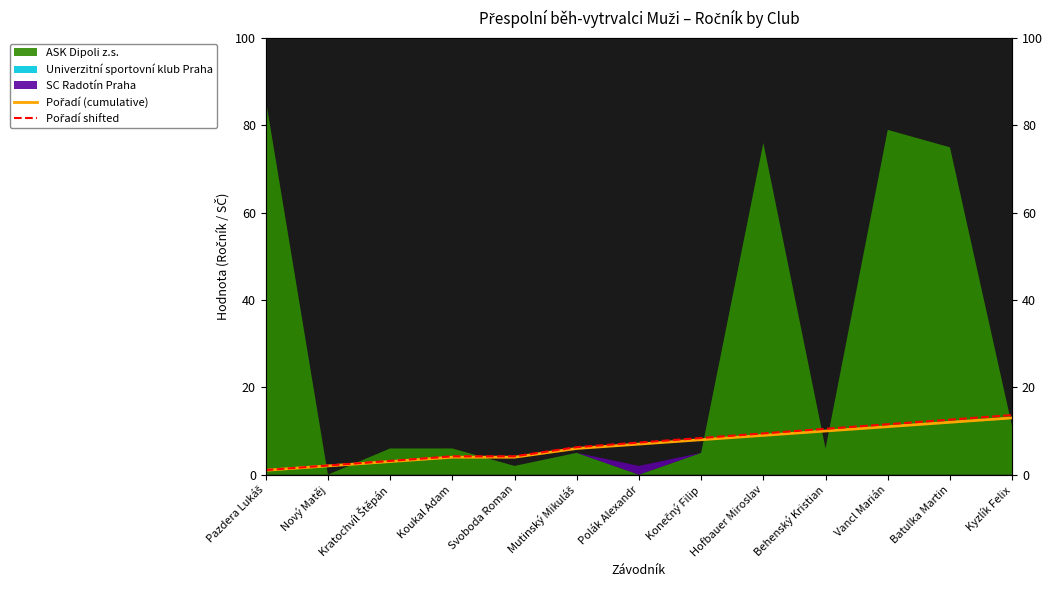

True or false: Pořadí (cumulative) and Pořadí shifted intersect in this chart.

False